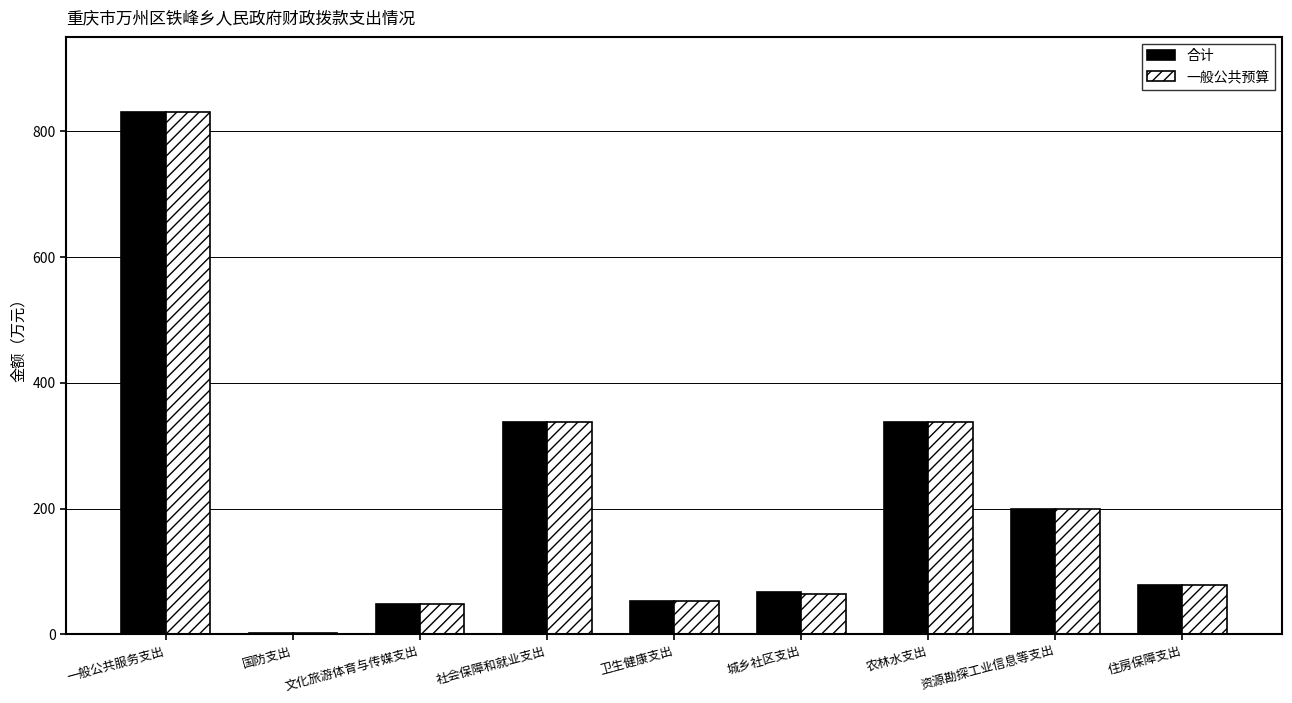

What is the sum of all 合计 values?

1954.3